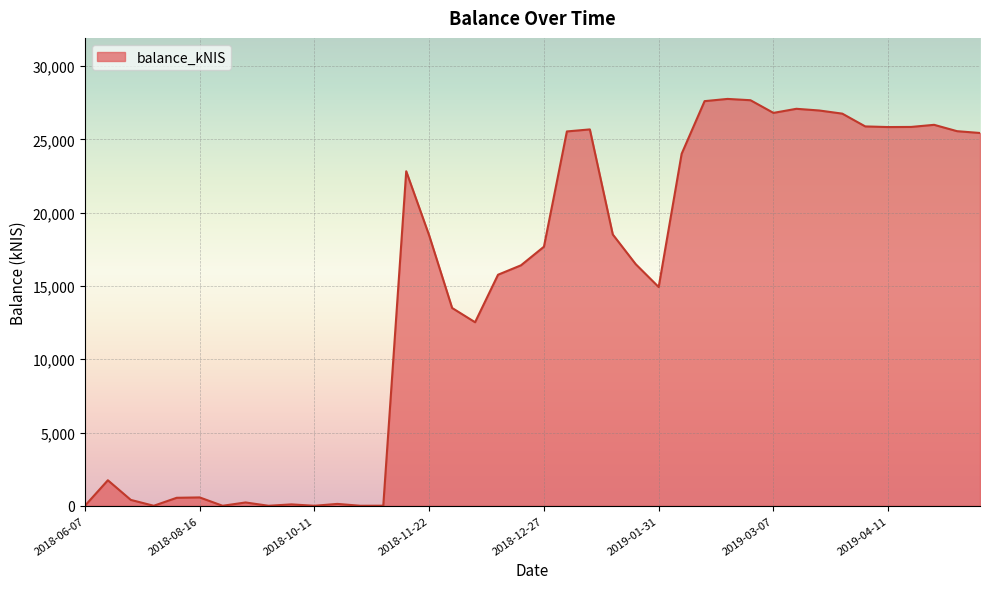

What is the greatest value displayed?

27768.5